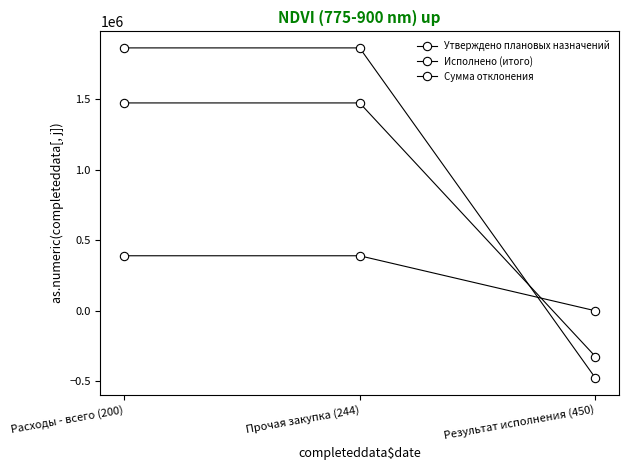

What is the label of the 1st point from the right?

Результат исполнения (450)